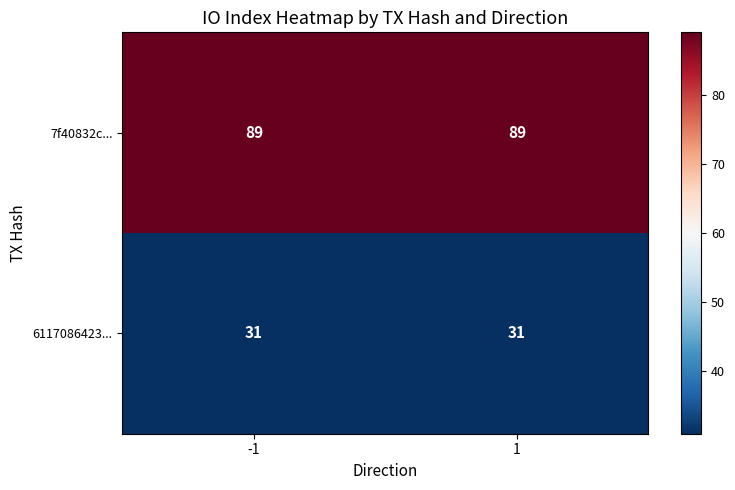

What is the minimum value for 7f40832c...?

89